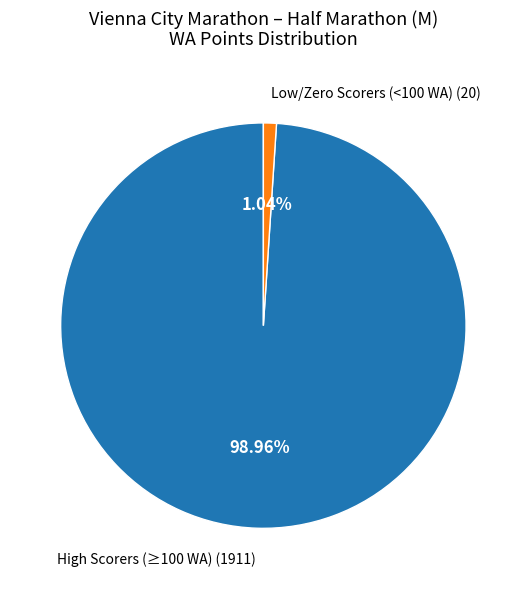

Between High Scorers (≥100 WA) (1911) and Low/Zero Scorers (<100 WA) (20), which is larger?

High Scorers (≥100 WA) (1911)